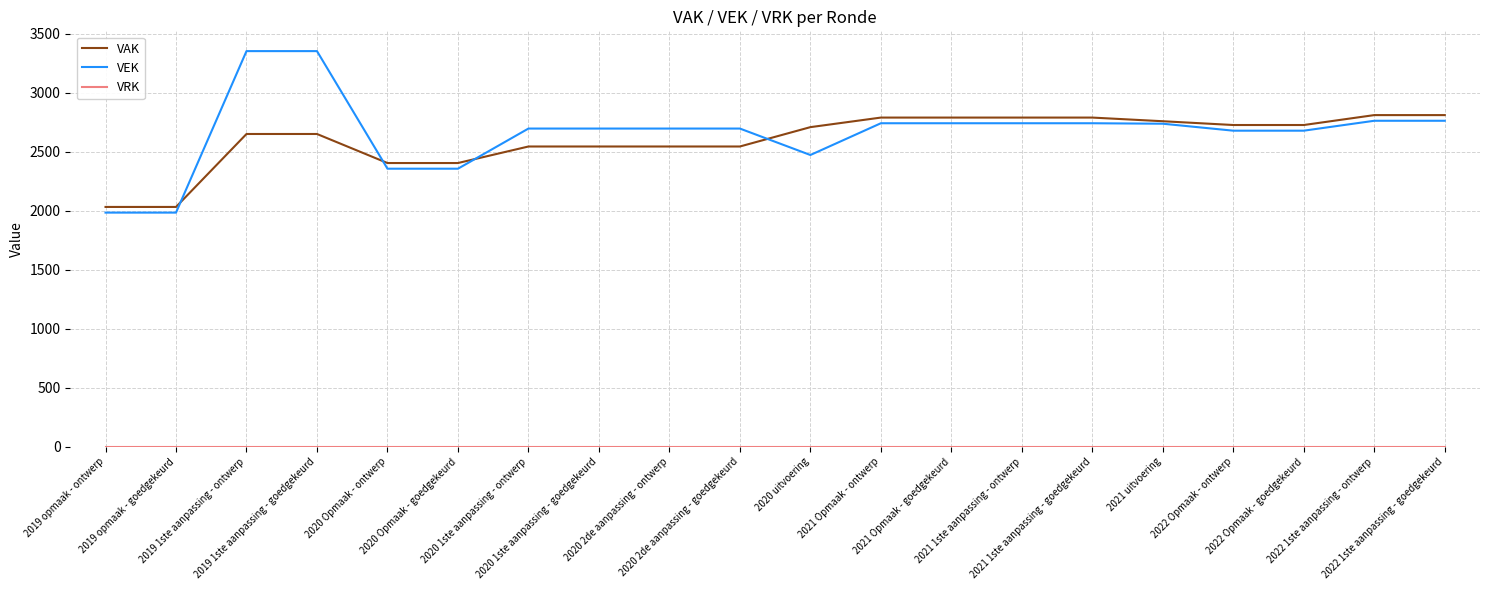

Which series has the largest range (max minus min)?

VEK